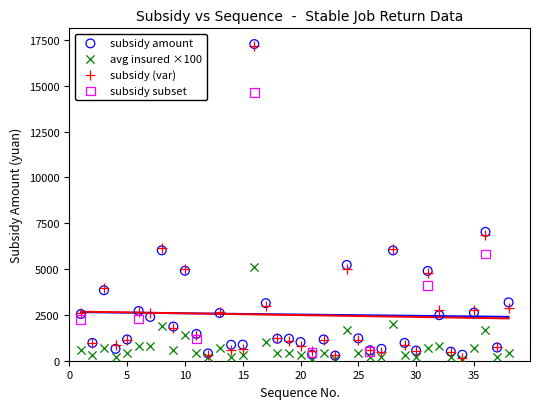

What are all the series names shown in the legend?

subsidy amount, avg insured ×100, subsidy (var), subsidy subset